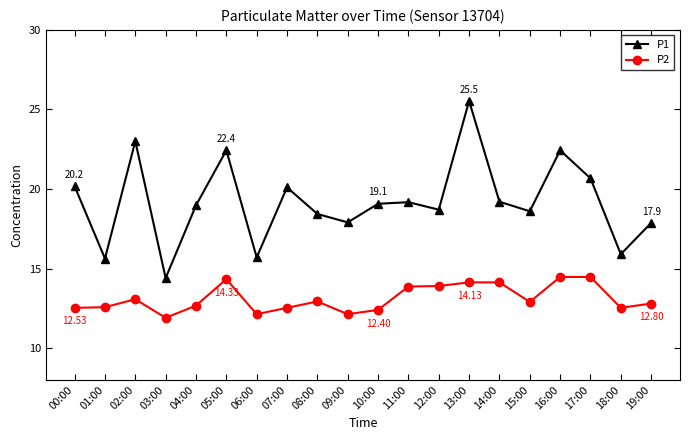

At 00:00, list the series in order from largest to smallest.

P1, P2